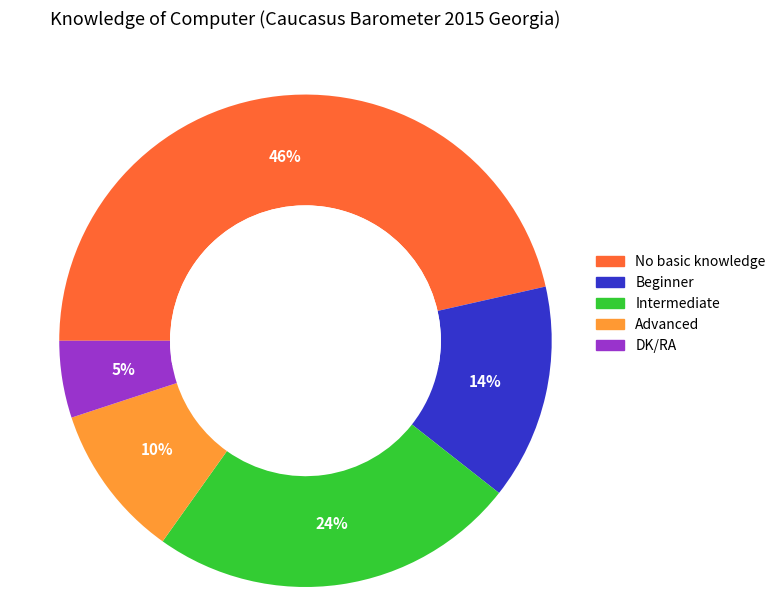

The DK/RA slice represents 20% of the pie. True or false?

False